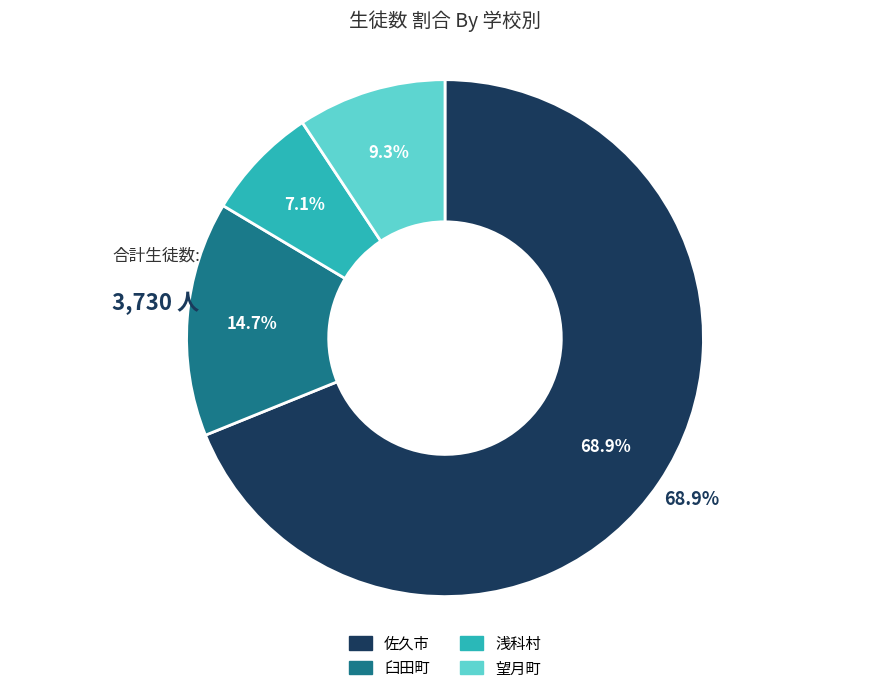

Rank the series by their maximum value, from lowest to highest.

浅科村, 望月町, 臼田町, 佐久市